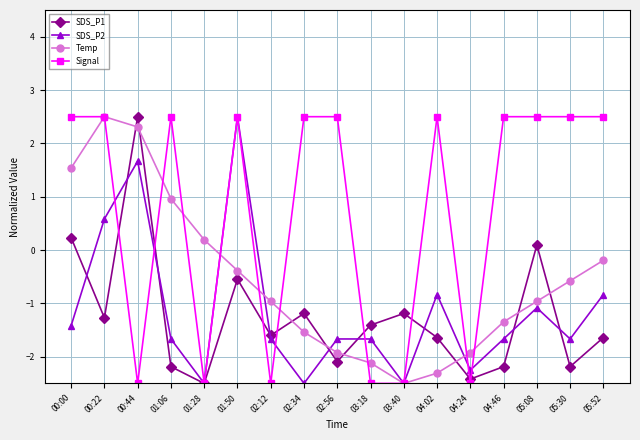

Which series ends up on top after the final intersection of SDS_P1 and Temp?

Temp